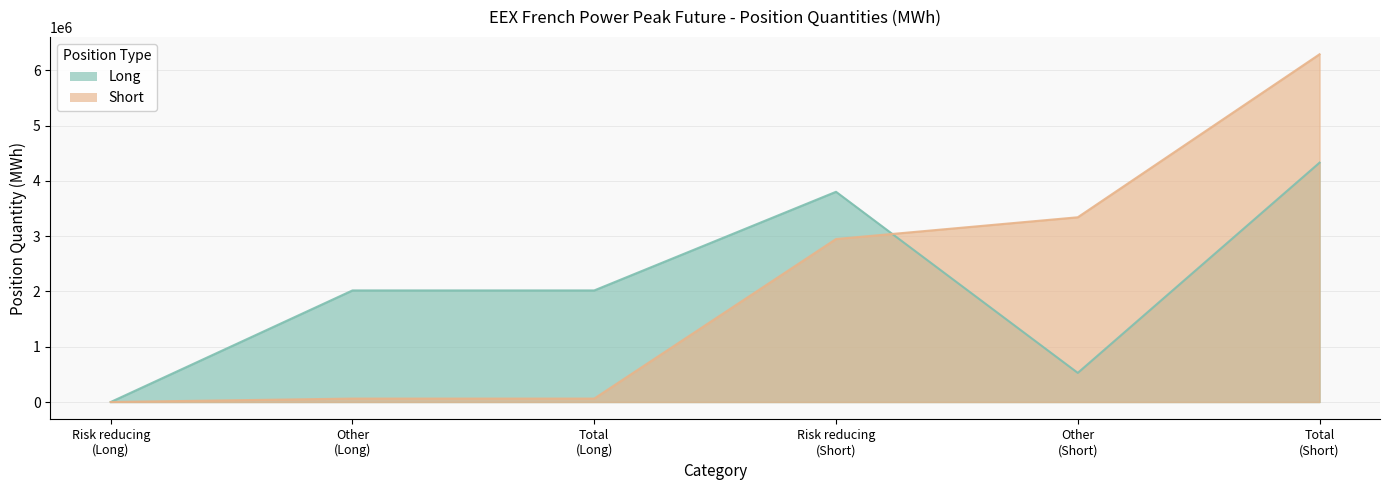

Which series has the largest range (max minus min)?

Short